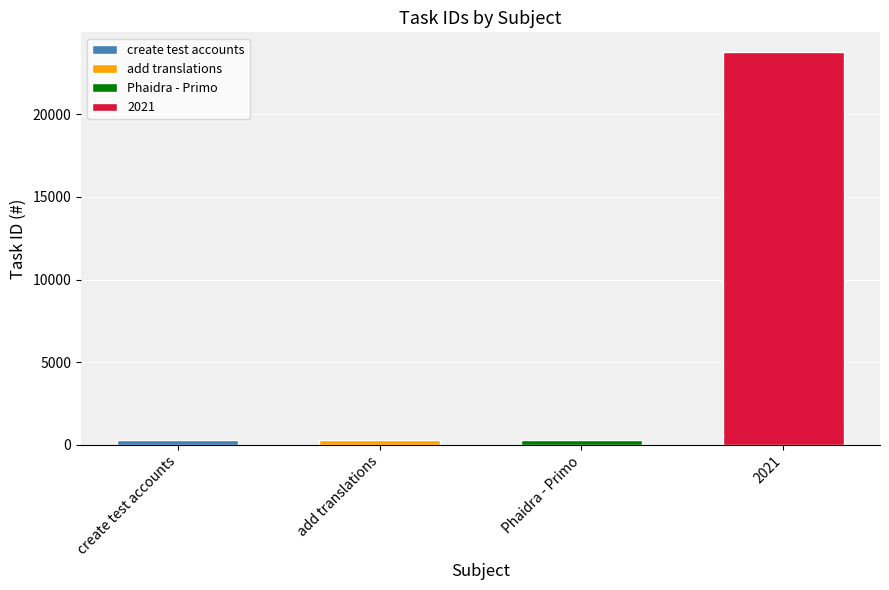

What is the label of the 4th bar from the right?

create test accounts